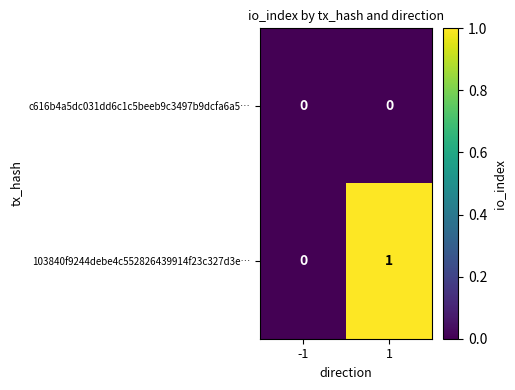

Which series changed the most between -1 and 1?

103840f9244debe4c552826439914f23c327d3e…